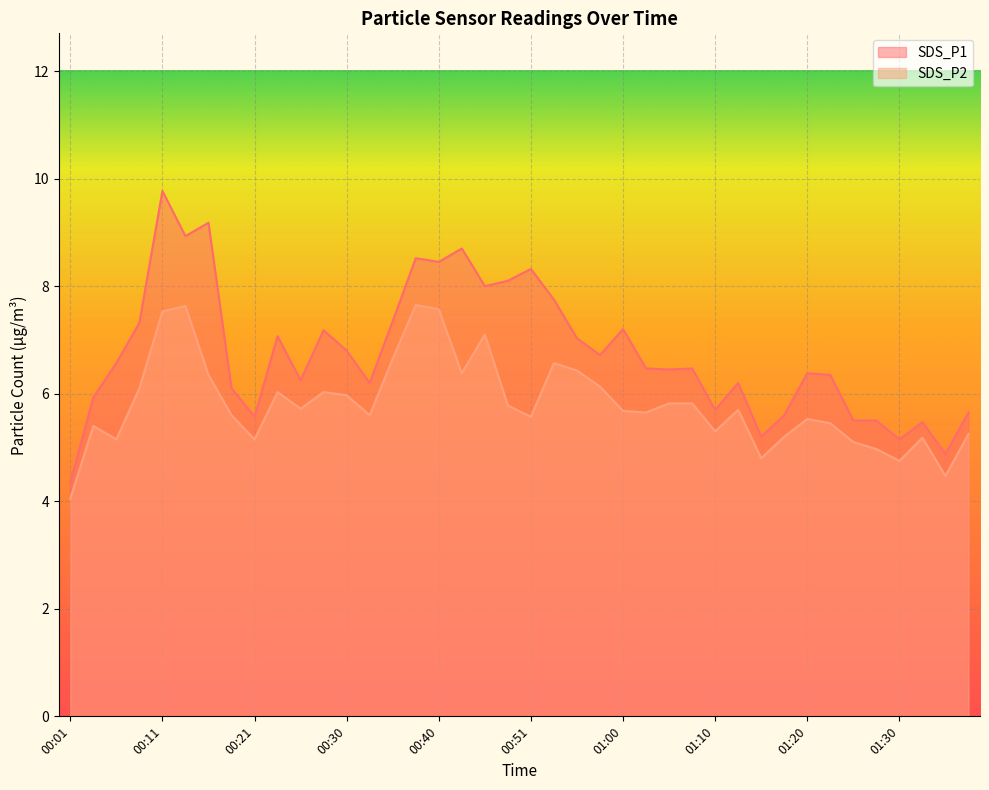

At how many categories does at least one series exceed 5?

38